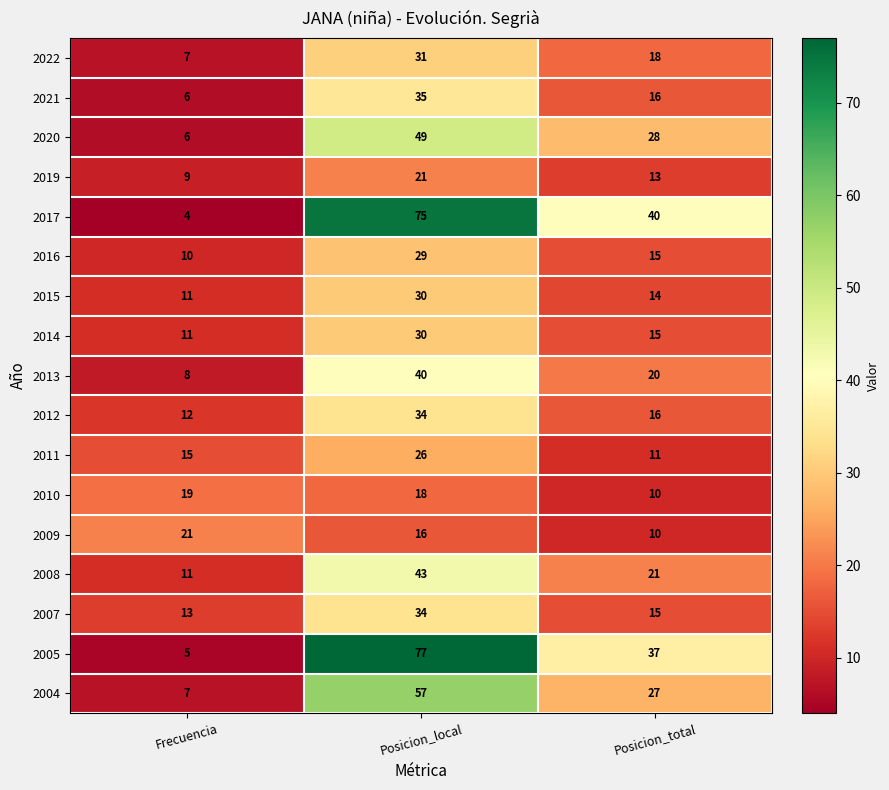

How many categories are shown in the chart?

3